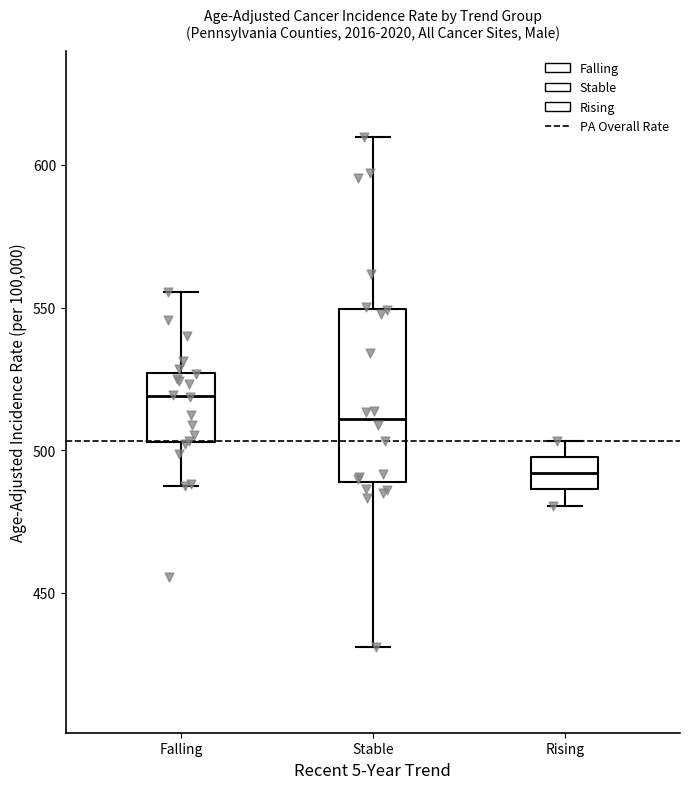

Where is the lower edge of the box for Rising on the y-axis? The values are not printed on the chart, so give them approximately, as read against the axis.

485